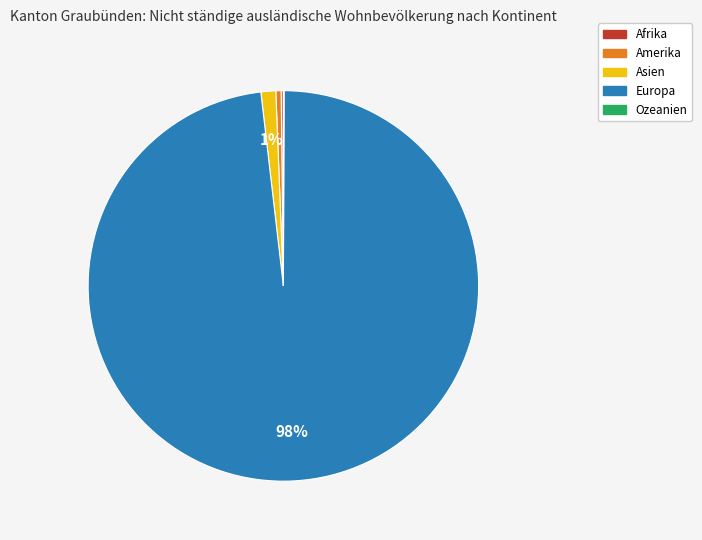

Does any single category account for the majority?

Yes